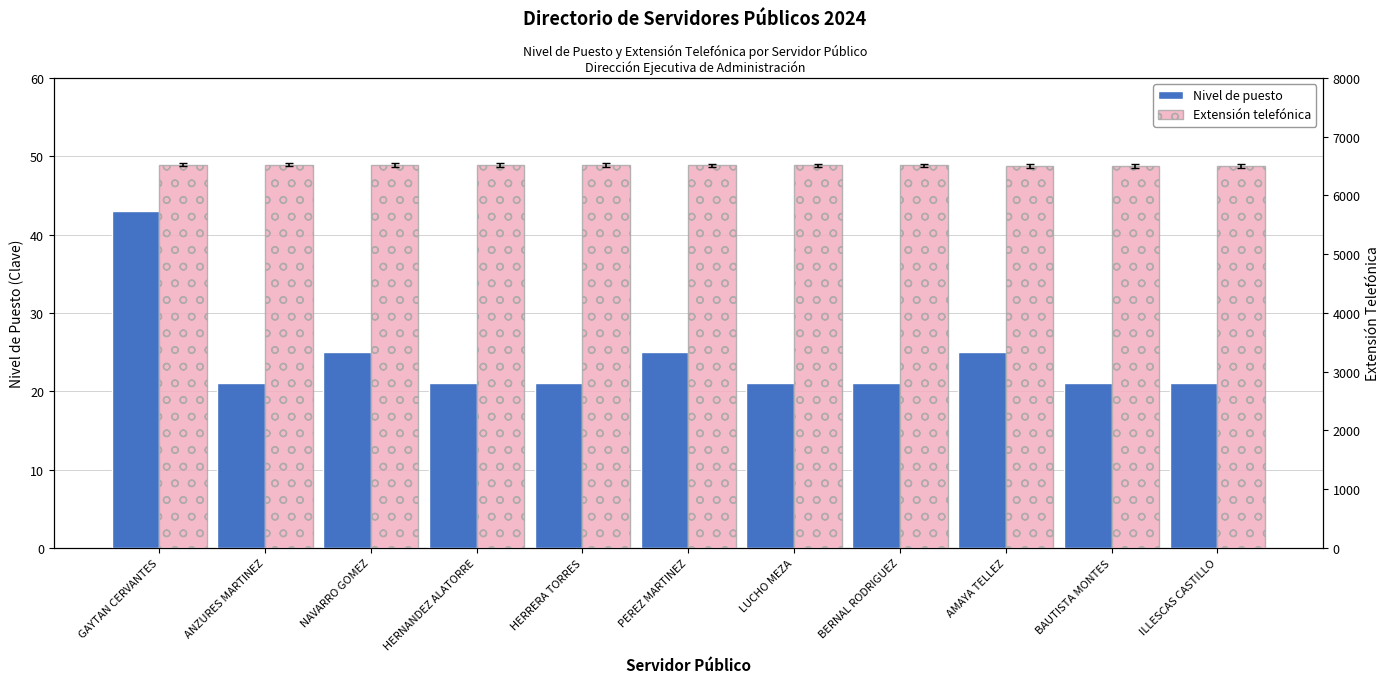

How many groups of bars are there?

11